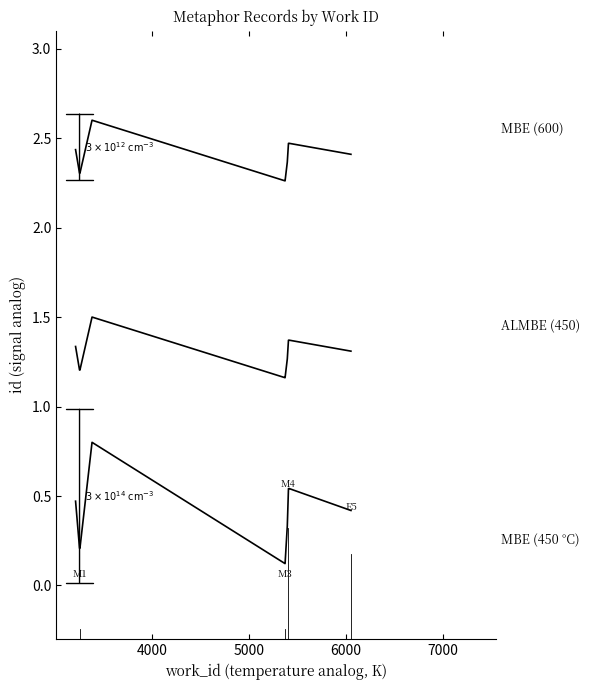

The ALMBE (450) series shows 1.6 at 4000. True or false?

False